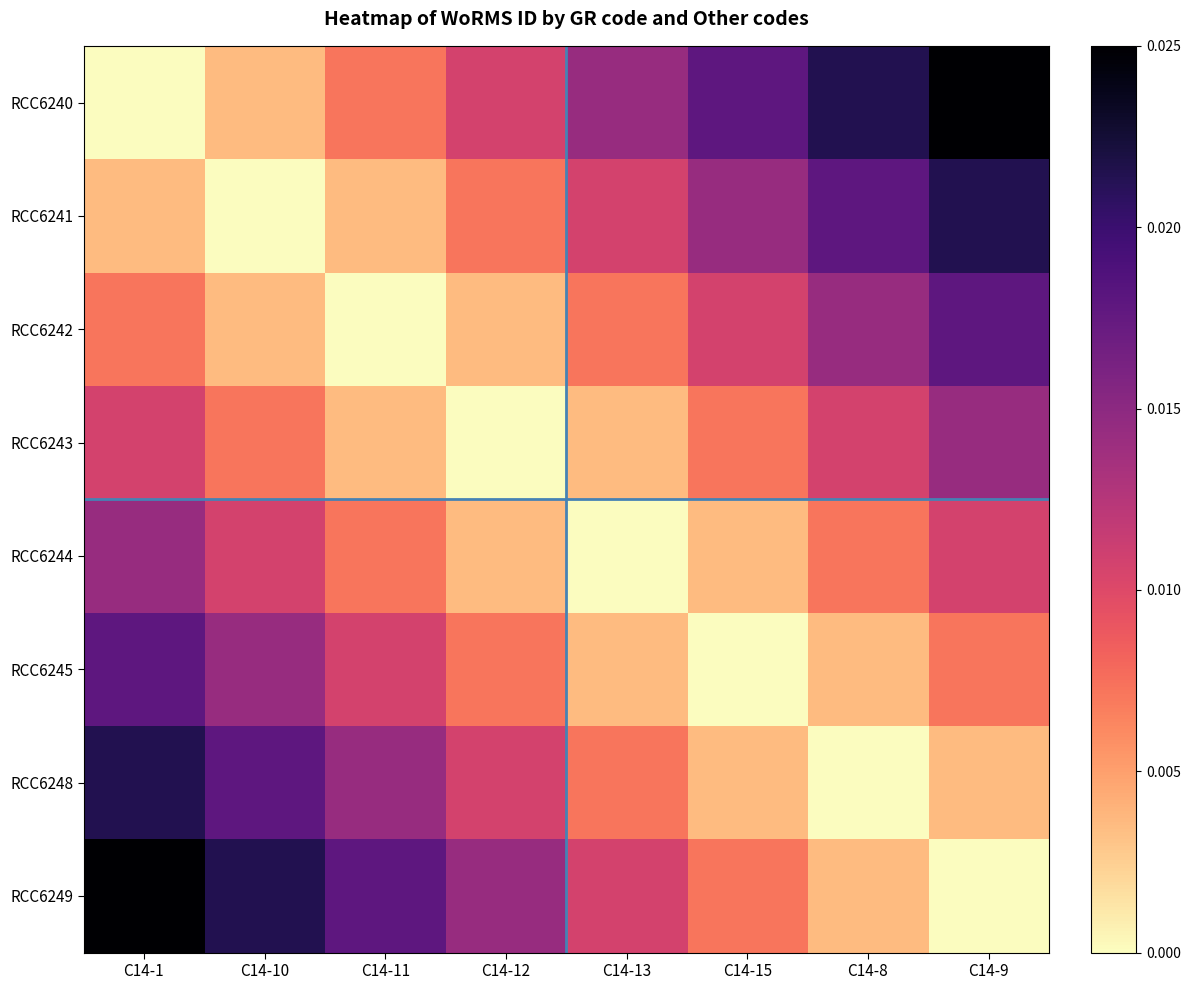

What is the total value across all series at C14-15?

0.1